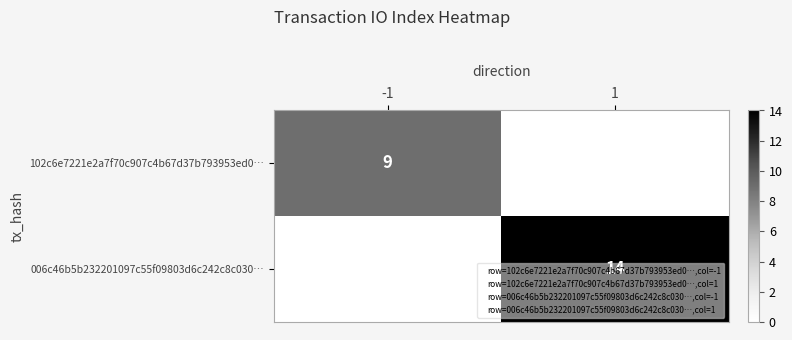

Rank the series by their average value, from lowest to highest.

102c6e7221e2a7f70c907c4b67d37b793953ed0…, 006c46b5b232201097c55f09803d6c242c8c030…